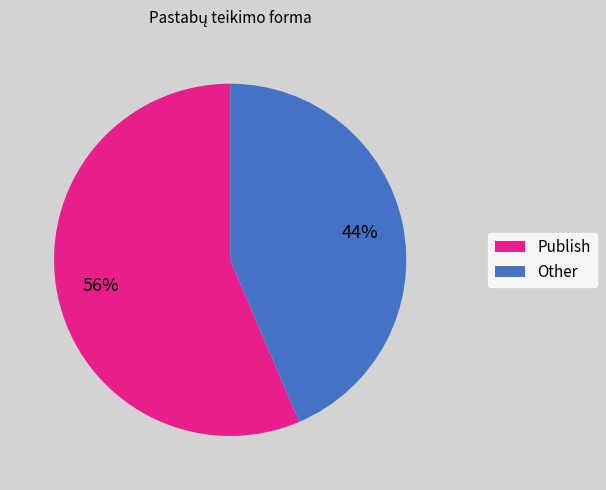

True or false: Publish accounts for 56% of the total.

True